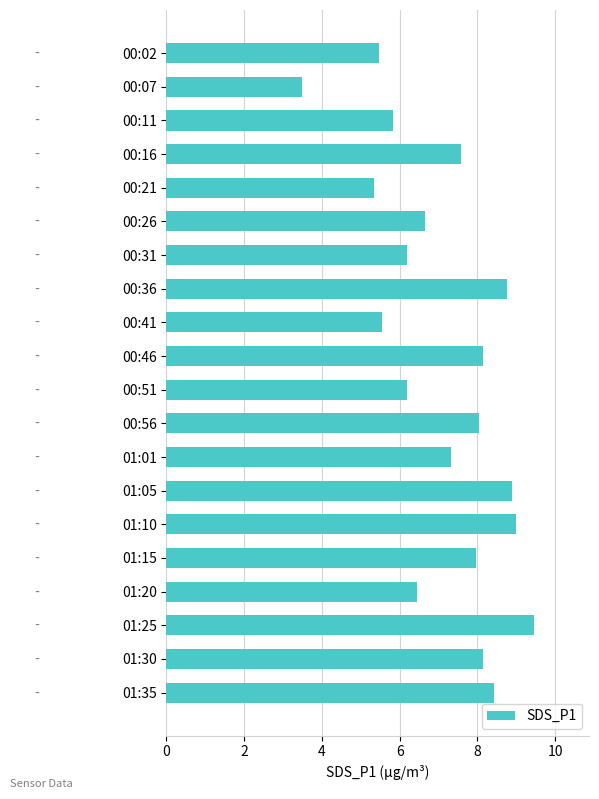

Read the value at 01:05.

8.9